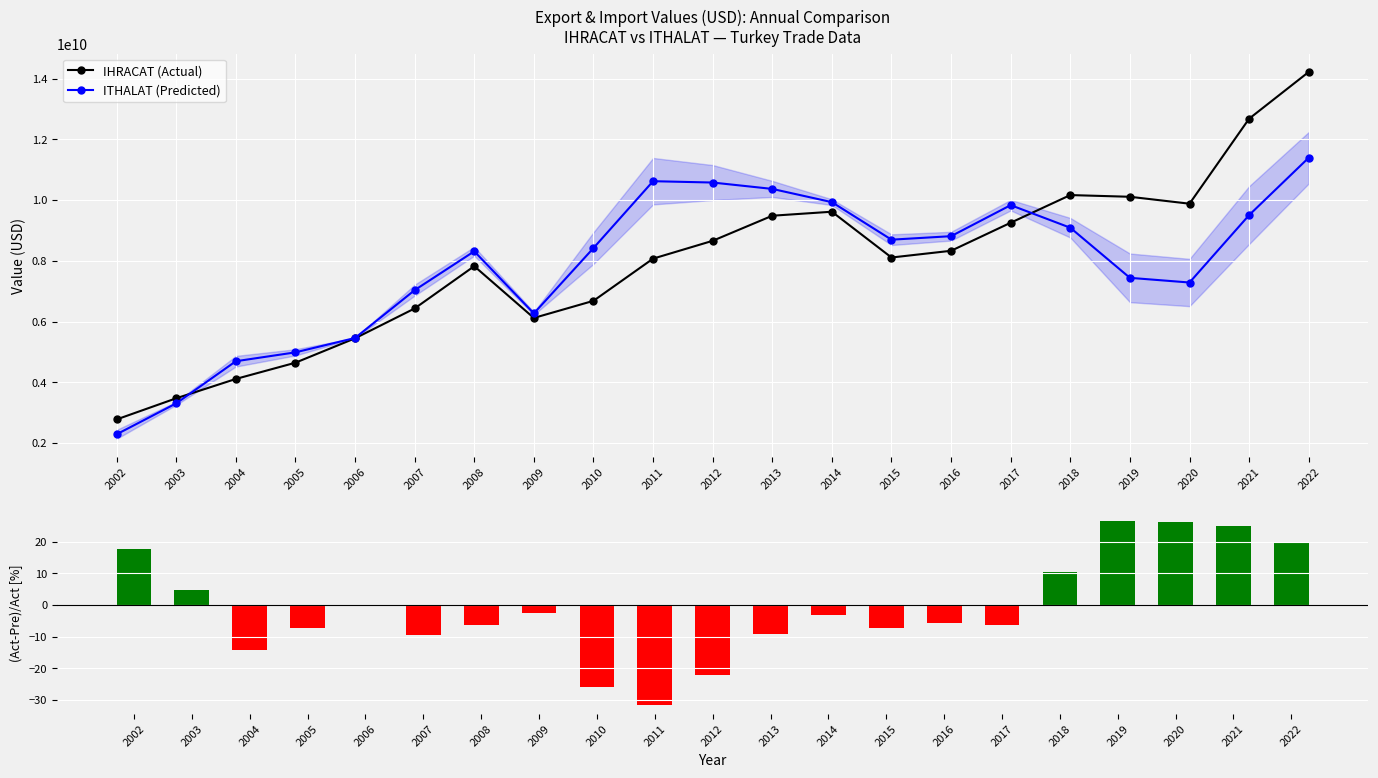

Is it true that IHRACAT (Actual) equals 12678505212.0 at 2021?

True